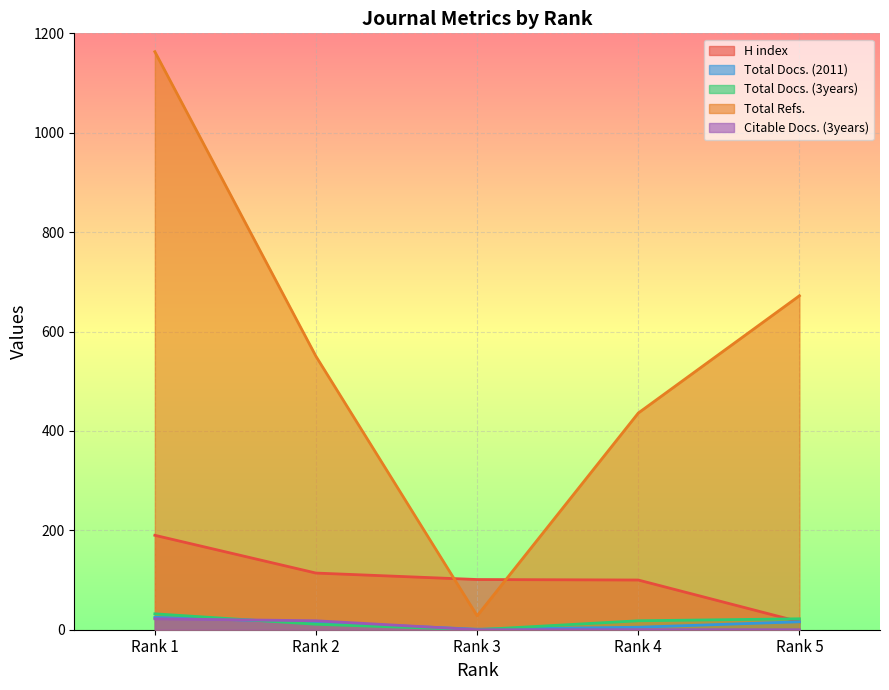

At how many categories does at least one series exceed 260?

4